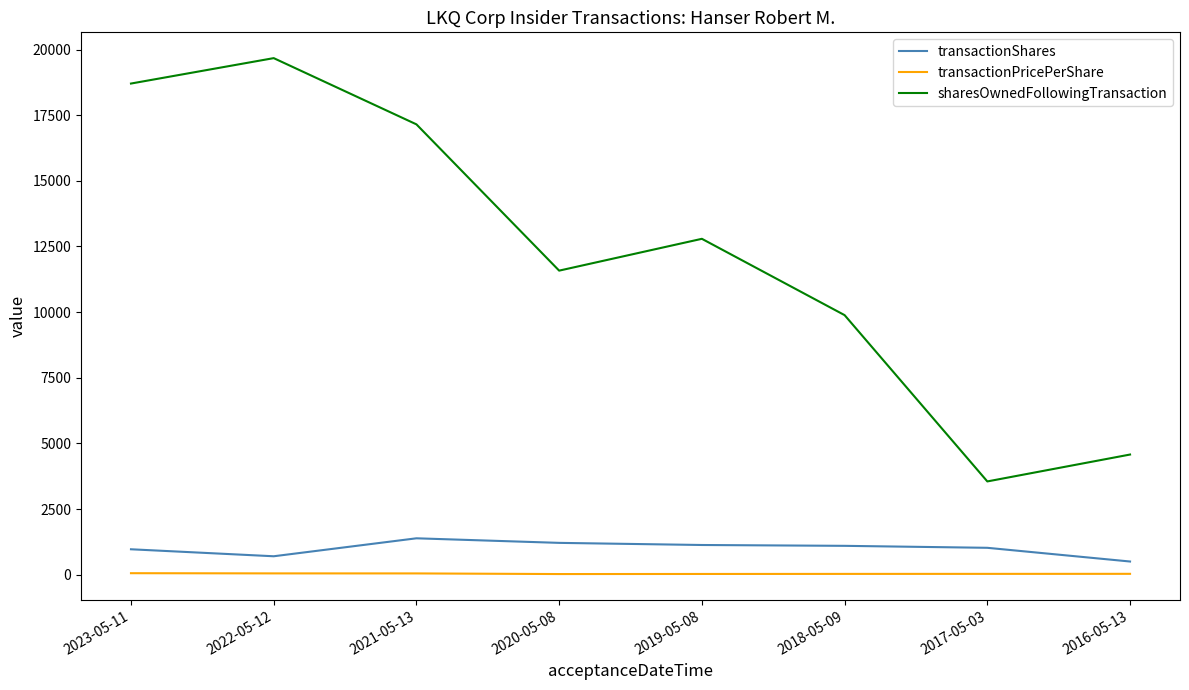

Where does the transactionShares series first go above 1099?

2021-05-13